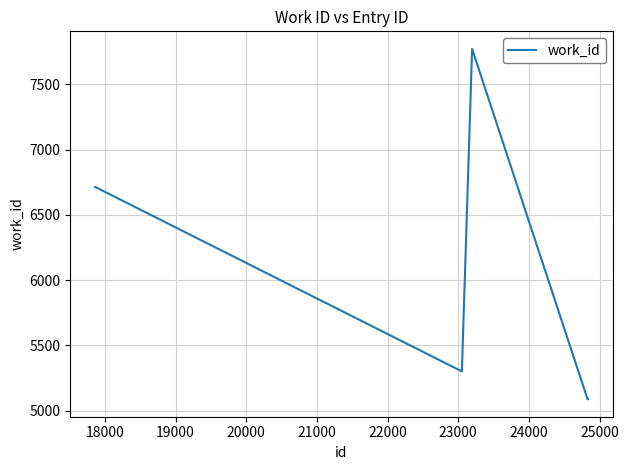

True or false: there are more than 0 points higher than both neighbors.

True